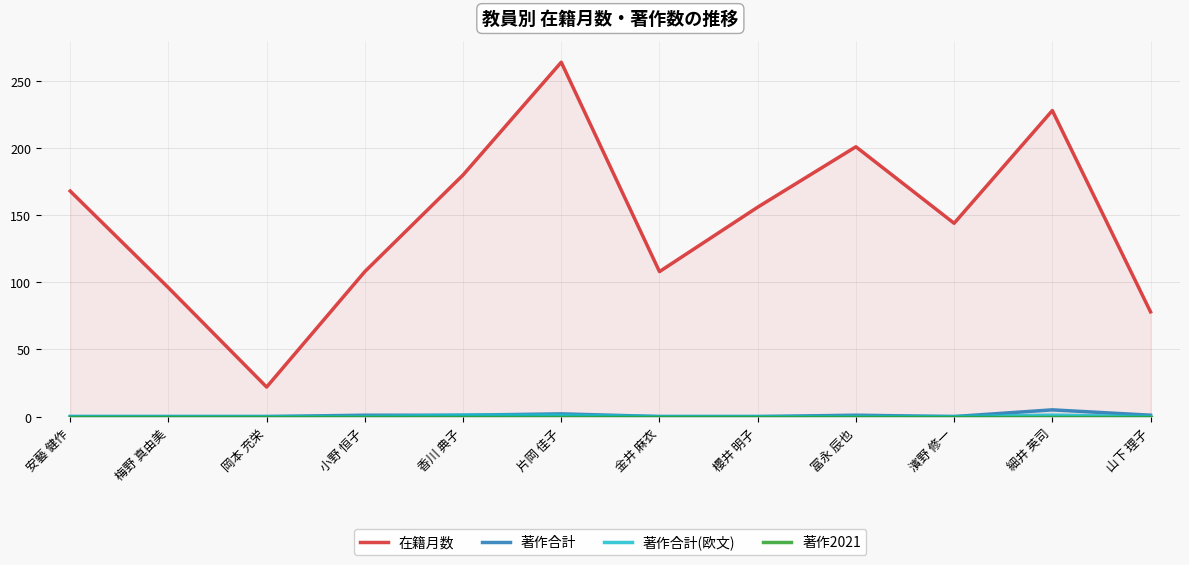

What is the difference between the second highest and minimum values in the 著作合計 series?

2